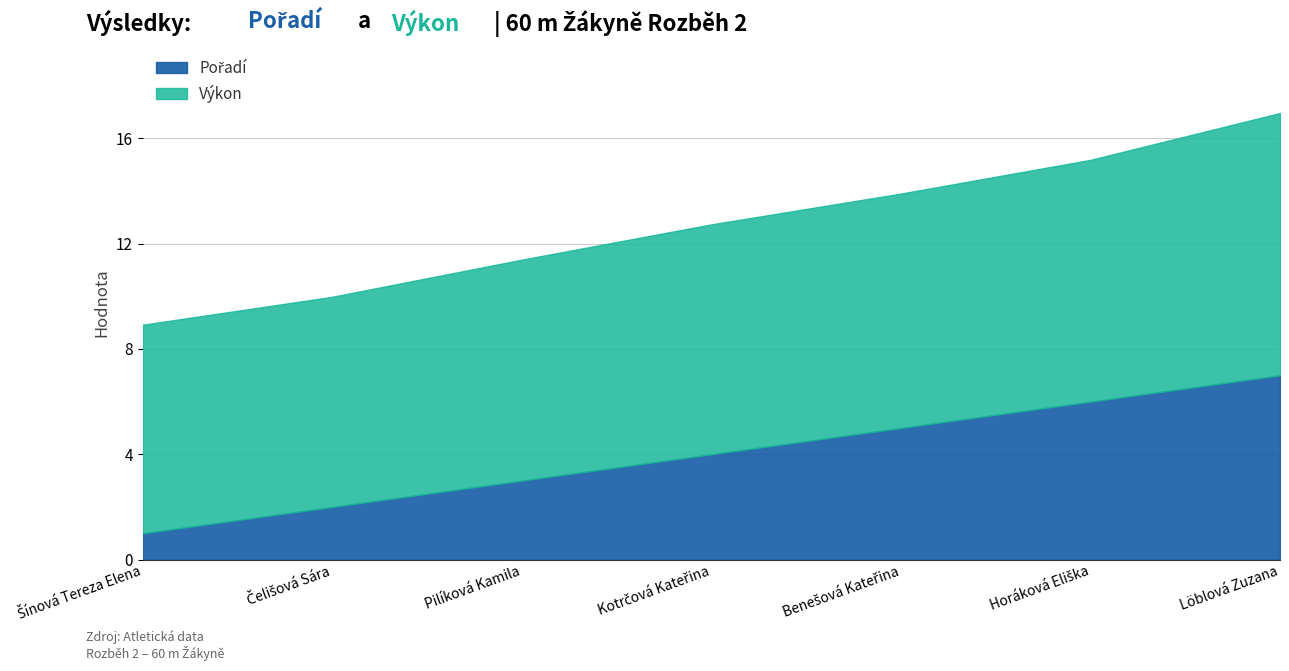

Is it true that Pořadí equals 3.0 at Pilíková Kamila?

True